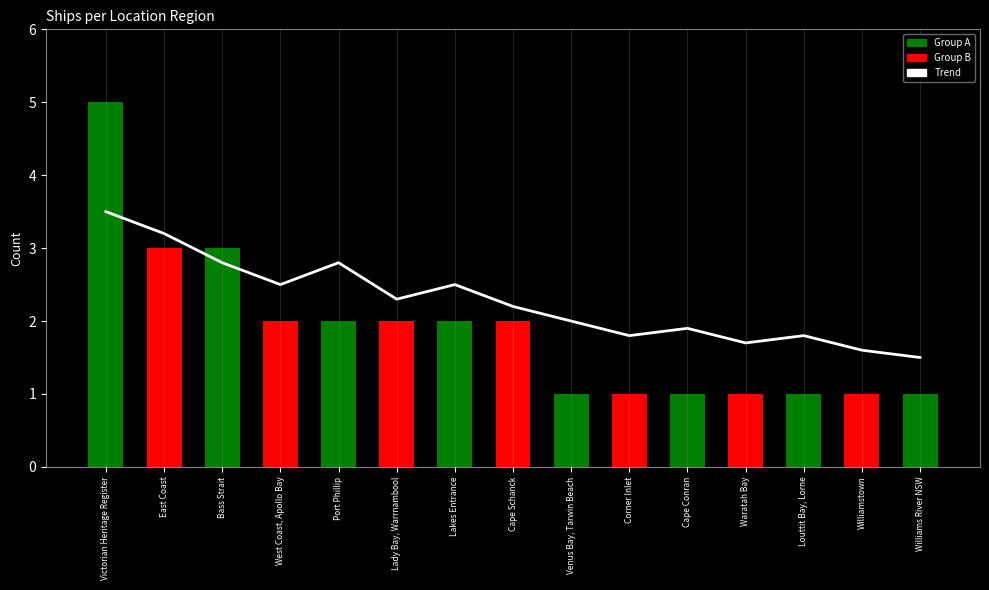

What is the difference between the highest and lowest values at Waratah Bay?

0.7